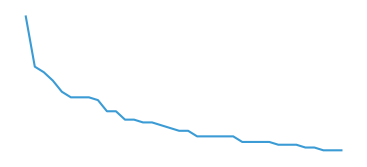

Does the chart have visible grid lines?

No